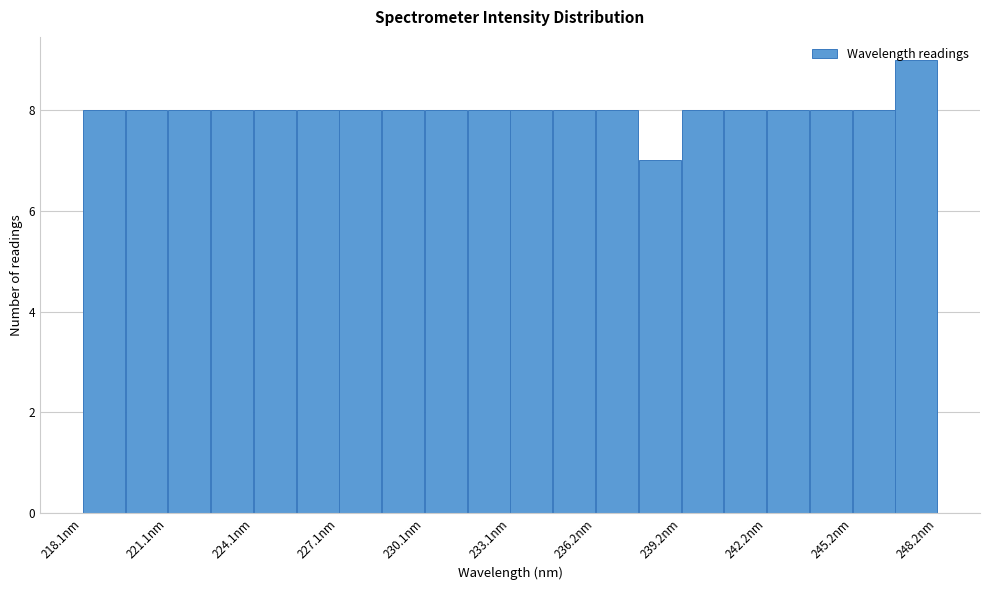

Around what value on the x-axis is the tallest bar? Give the approximate position of its centre, as read against the axis.

247.5